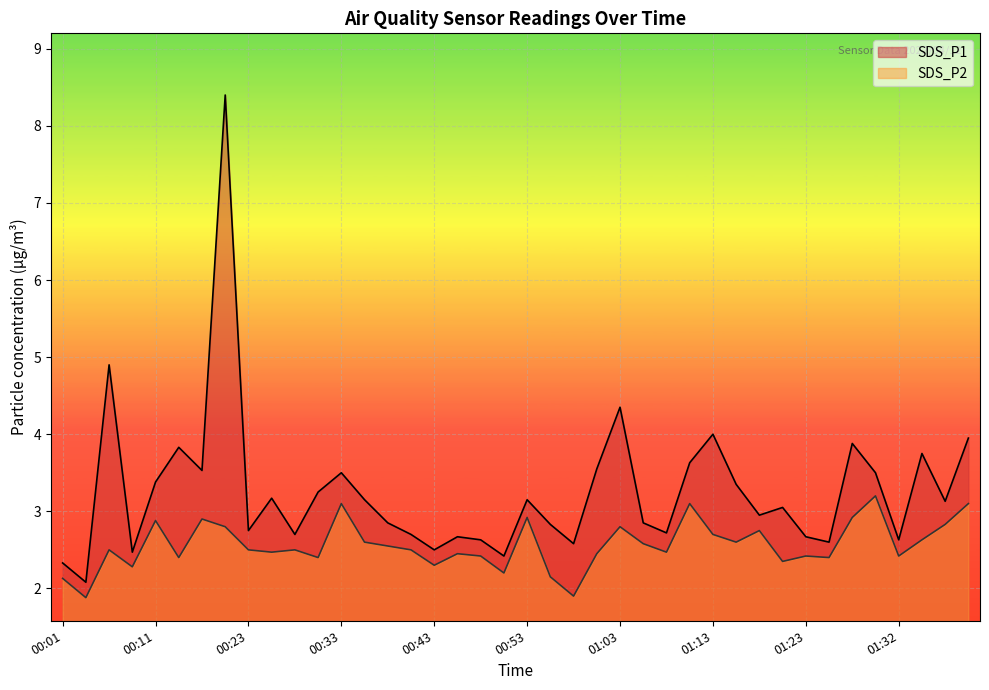

True or false: SDS_P2 and SDS_P1 cross at least once.

False